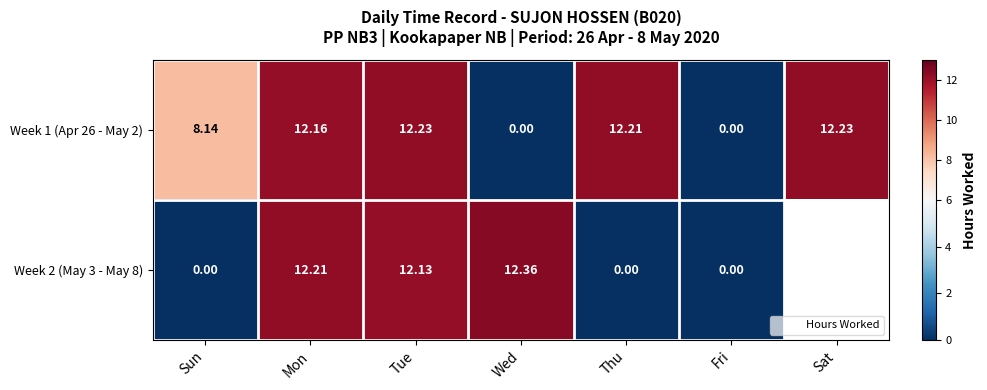

What is the total value across all series at Wed?

12.4